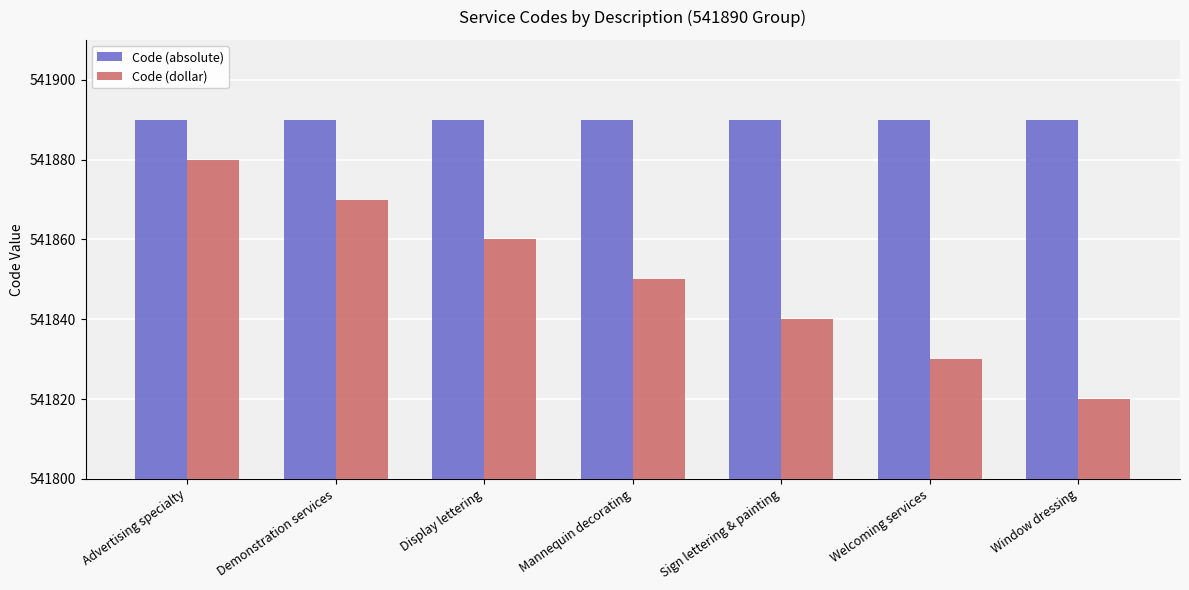

How many bars are there in each group?

2